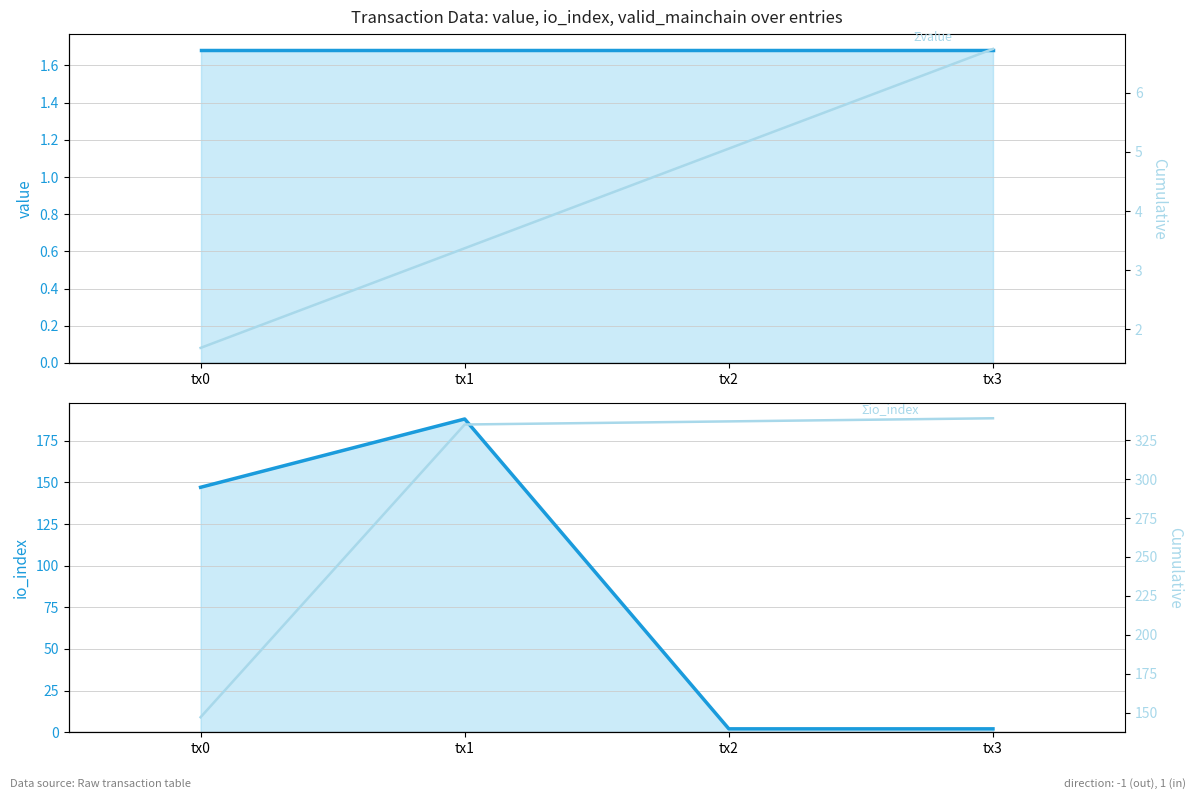

Reading left to right, extract all data points from this chart.

value: 1.7	1.7	1.7	1.7
io_index: 147.0	188.0	2.0	2.0
Σvalue: 1.7	3.4	5.1	6.7
Σio_index: 147.0	335.0	337.0	339.0